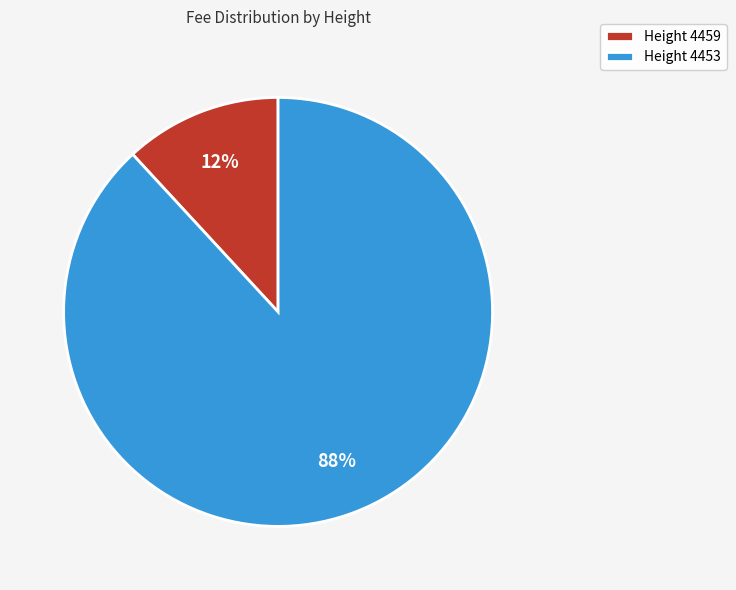

To the nearest percent, what portion does Height 4453 represent?

88%